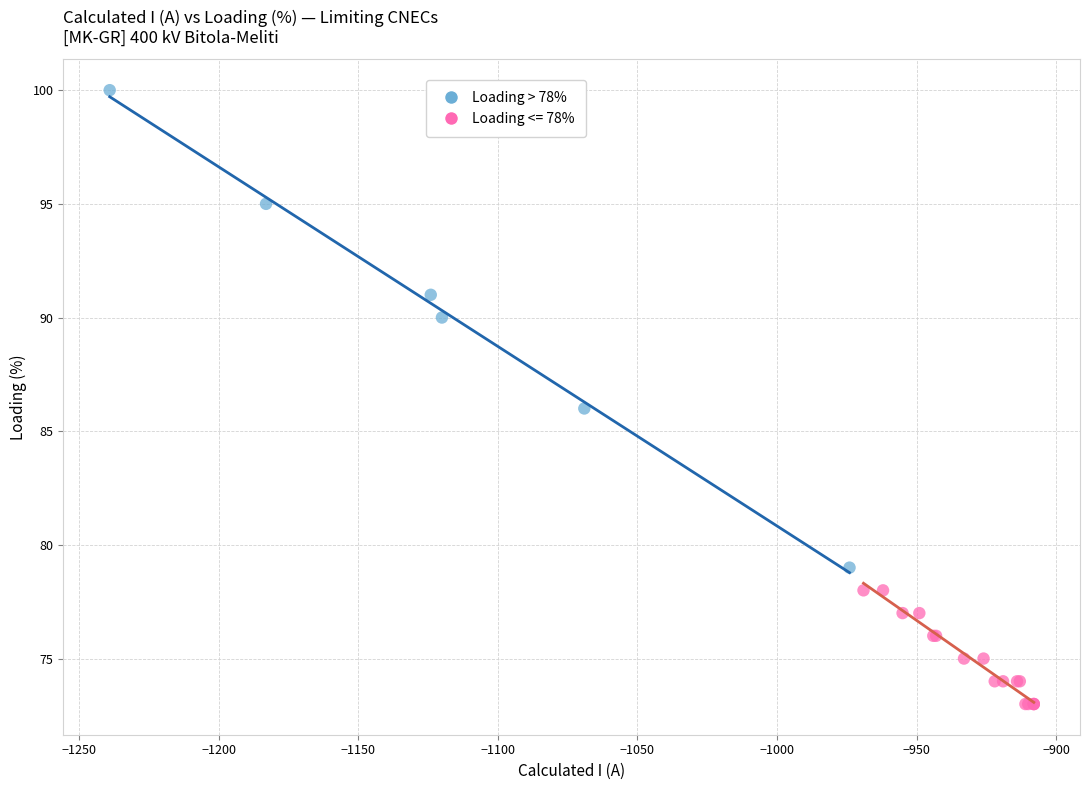

Which series reaches the minimum Y coordinate?

Loading <= 78%